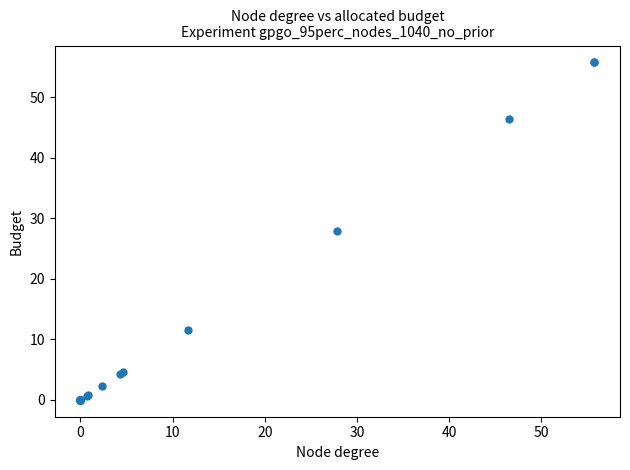

What Y value in the scatter plot is closest to 27?

27.9